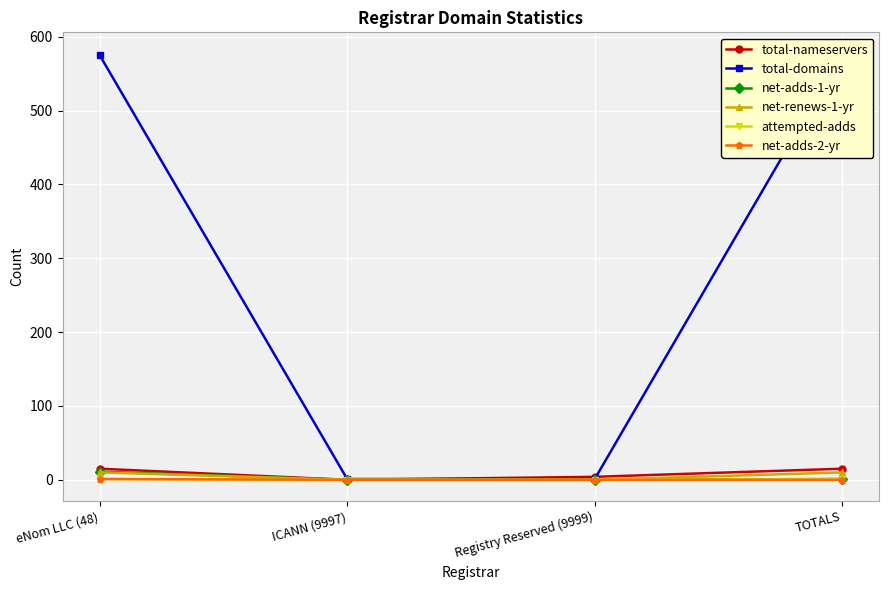

How many values in attempted-adds are above zero?

2